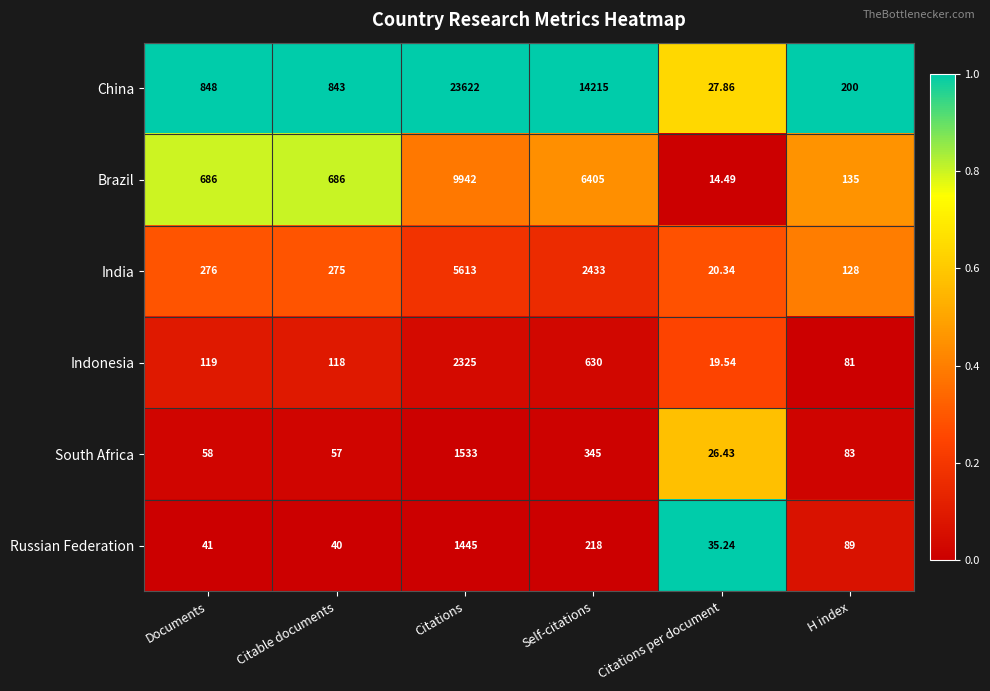

Which series changed the most between Citations per document and H index?

China